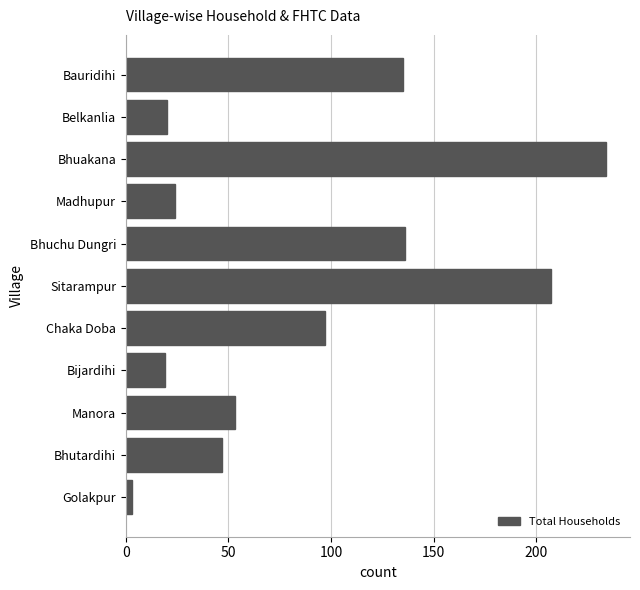

What is the sum of the values at Bijardihi and Madhupur?

43